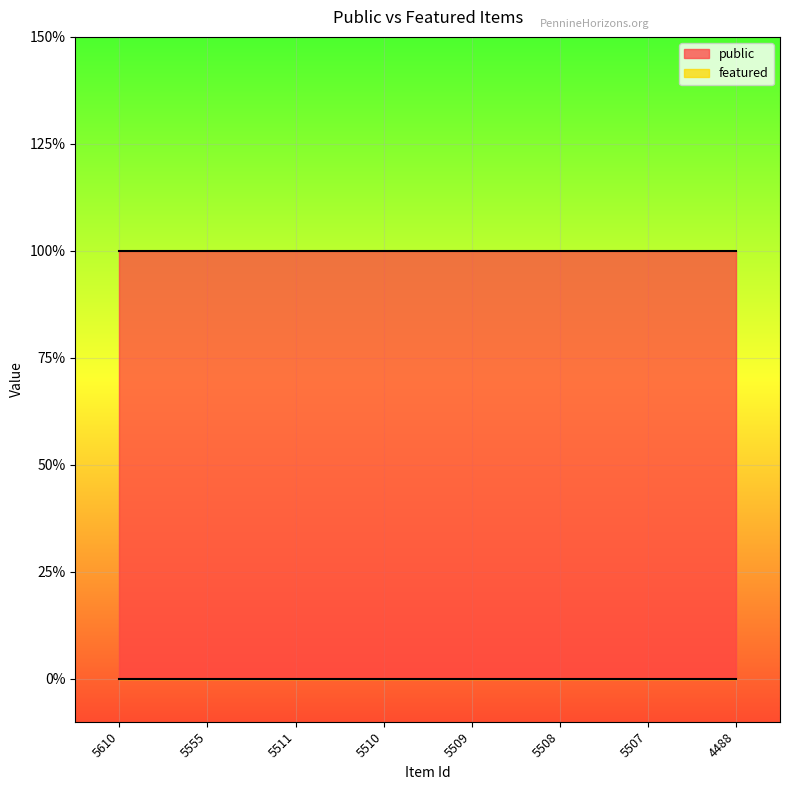

What is the total value across all series at 5510?

1